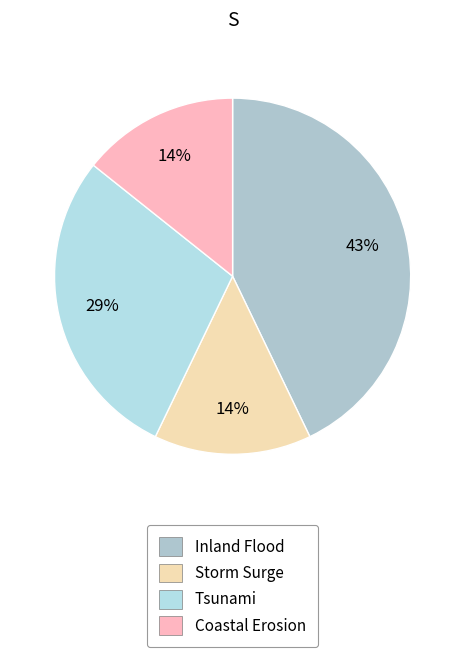

Is there a majority slice in this chart?

No